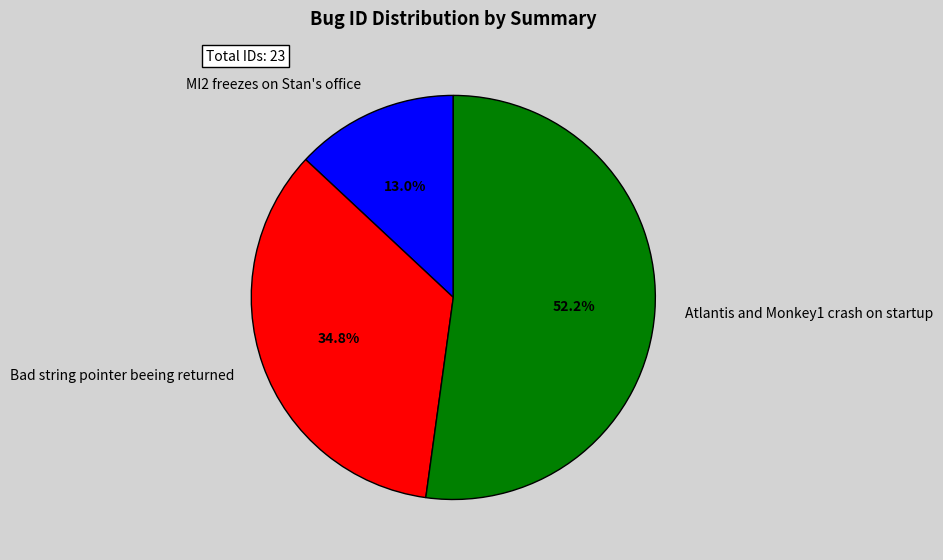

Count the number of slices in the pie.

3